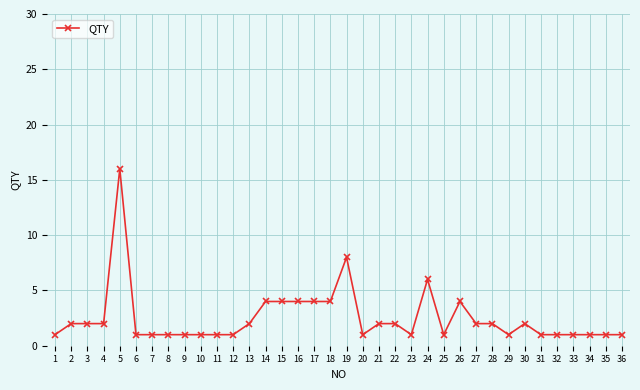

Between 16 and 13, which is larger?

16